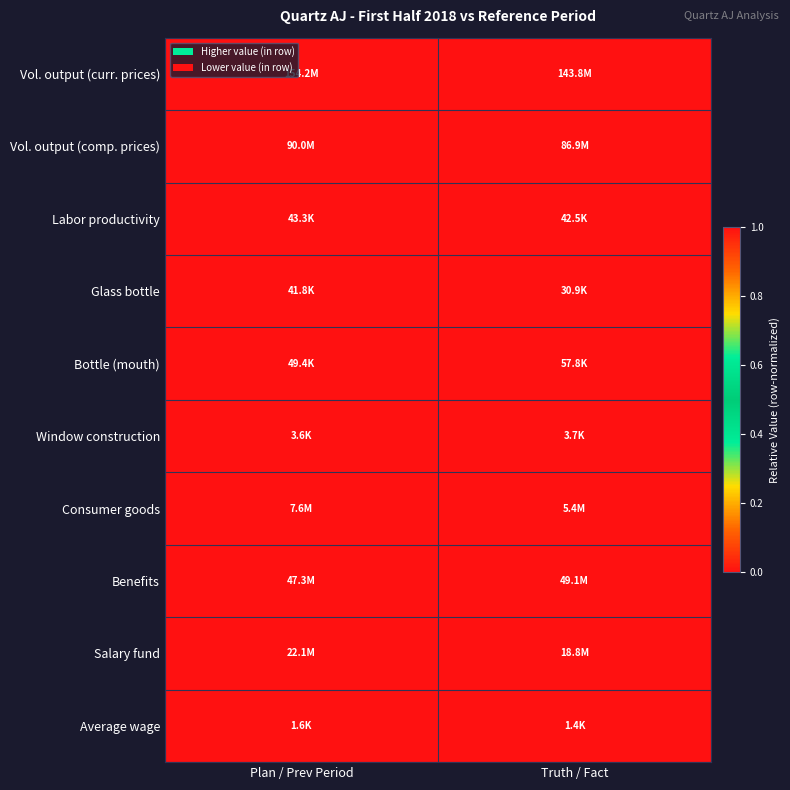

What is the difference between the highest and lowest values at Plan / Prev Period?

1